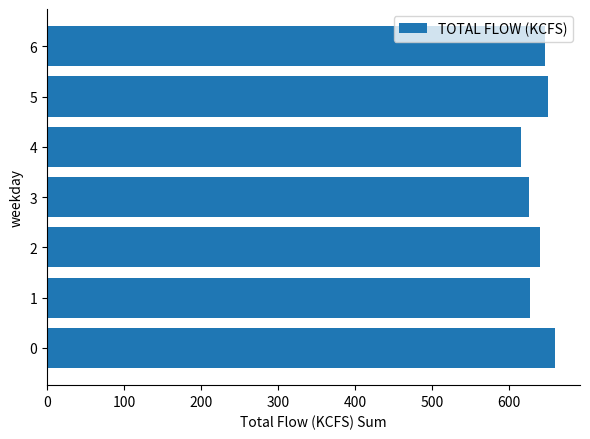

Is it true that the value at 6 is 310.5?

False